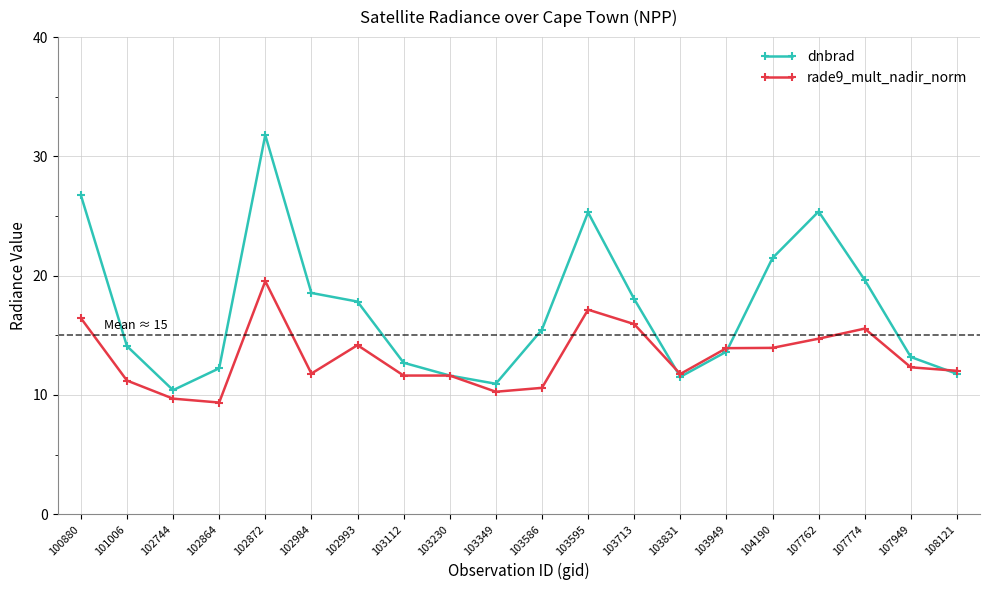

What is the total value across all series at 103112?

24.3